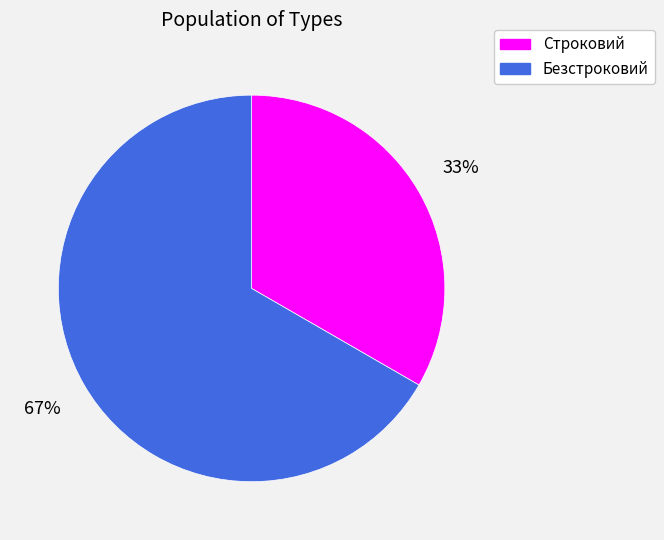

To the nearest percent, what portion does Безстроковий represent?

67%